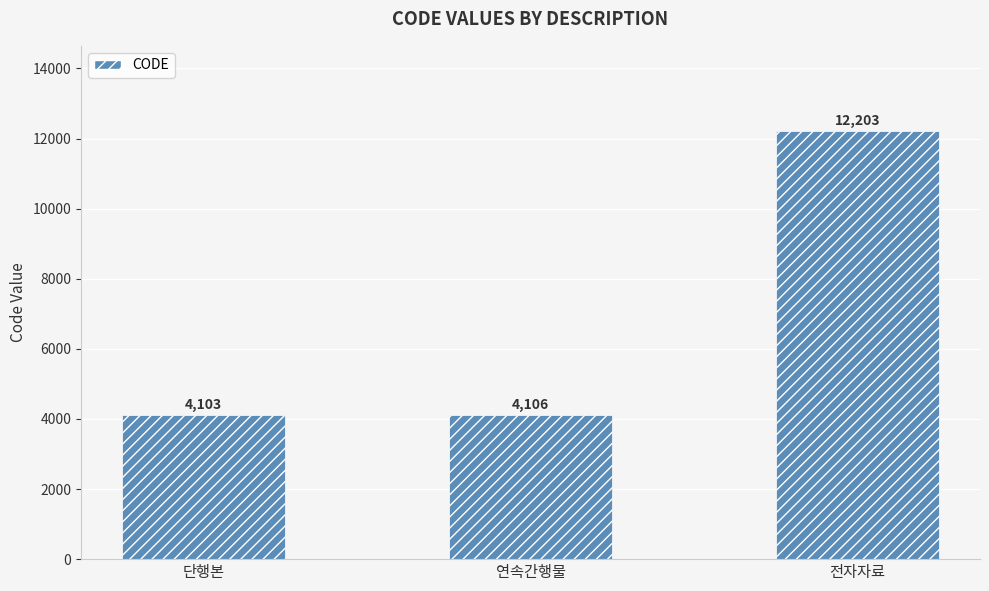

How many data points are less than 4106?

1